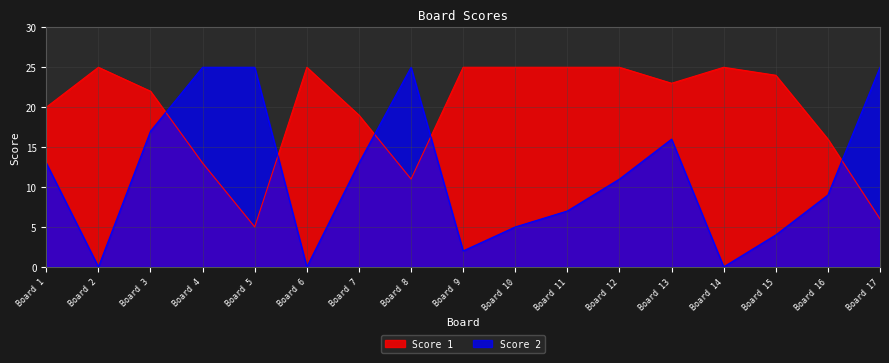

Rank the series by their average value, from lowest to highest.

Score 2, Score 1